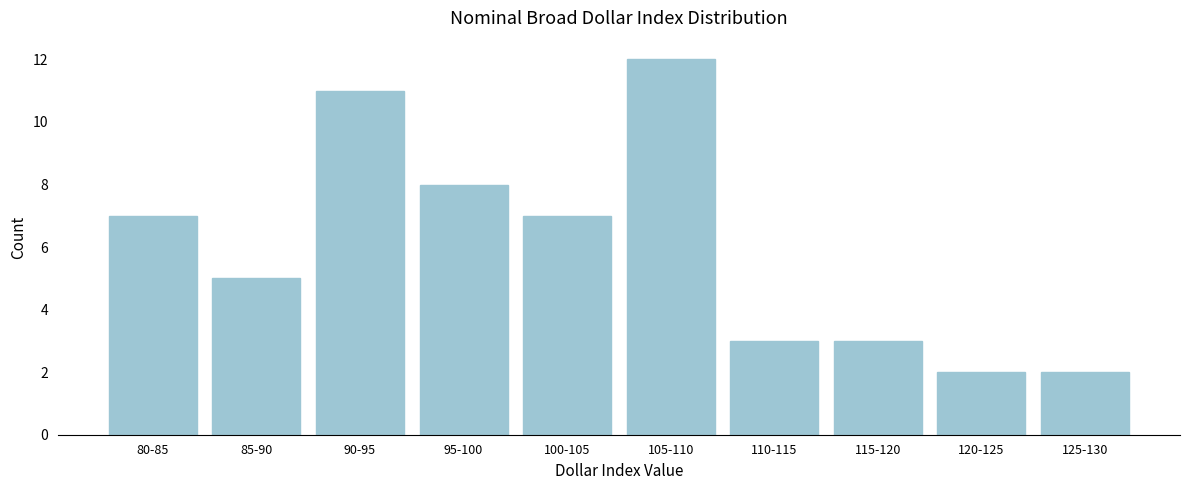

Reading left to right, transcribe all the data shown in this chart.

7	5	11	8	7	12	3	3	2	2